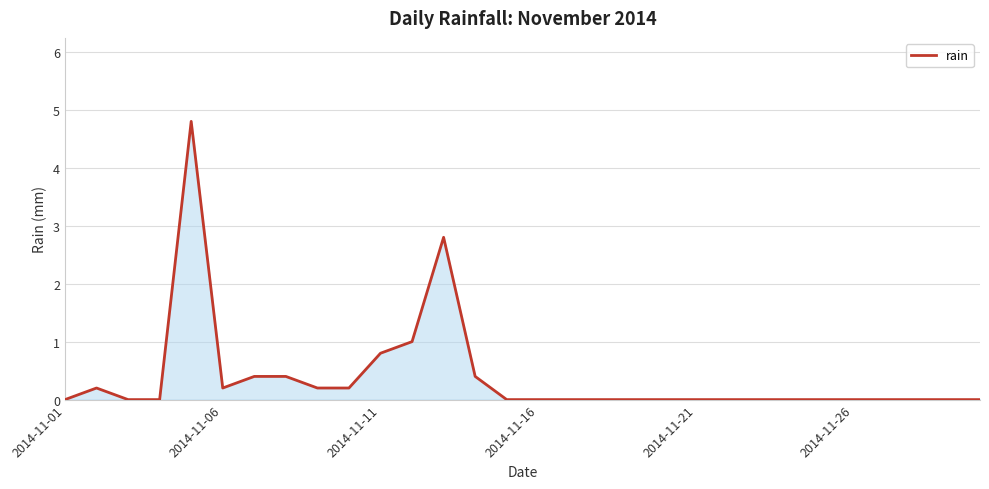

What is the difference between the maximum and minimum values?

4.8